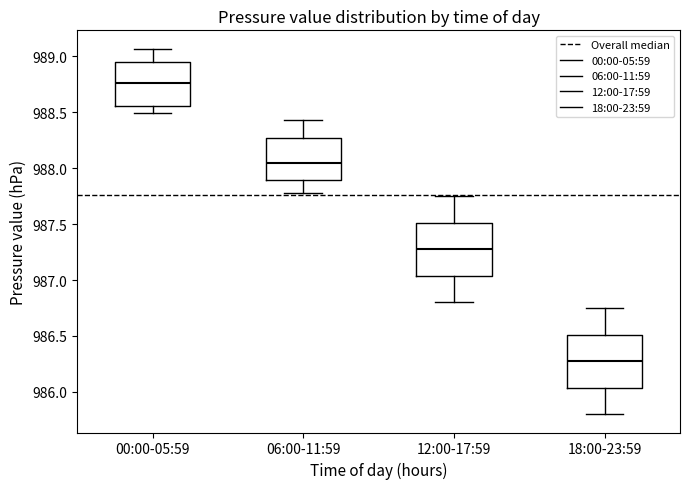

Reading left to right, transcribe this box plot: for each box, give where its median line is, the range the box spans, and where its two whiskers end, as read against the y-axis. The values are not printed on the chart, so give them approximately, as read against the axis.

00:00-05:59: median 988.75, box 988.55 to 988.95, whiskers 988.50 to 989.05
06:00-11:59: median 988.05, box 987.90 to 988.25, whiskers 987.80 to 988.45
12:00-17:59: median 987.30, box 987.05 to 987.50, whiskers 986.80 to 987.75
18:00-23:59: median 986.30, box 986.05 to 986.50, whiskers 985.80 to 986.75